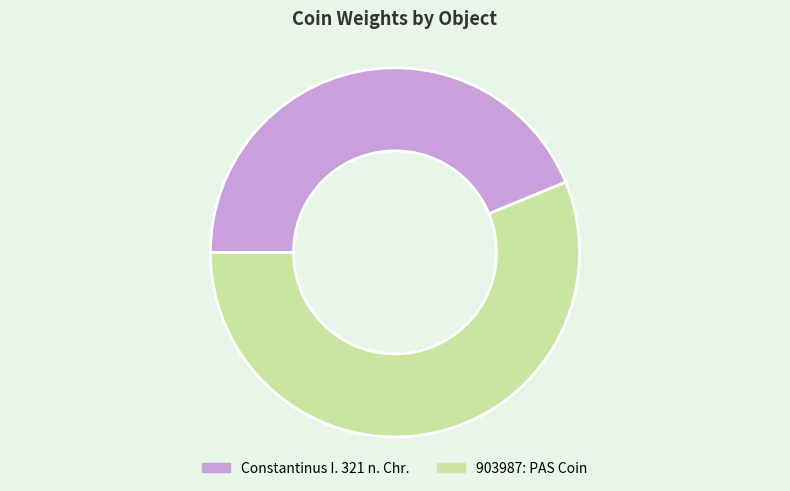

Which slice is the largest?

903987: PAS Coin